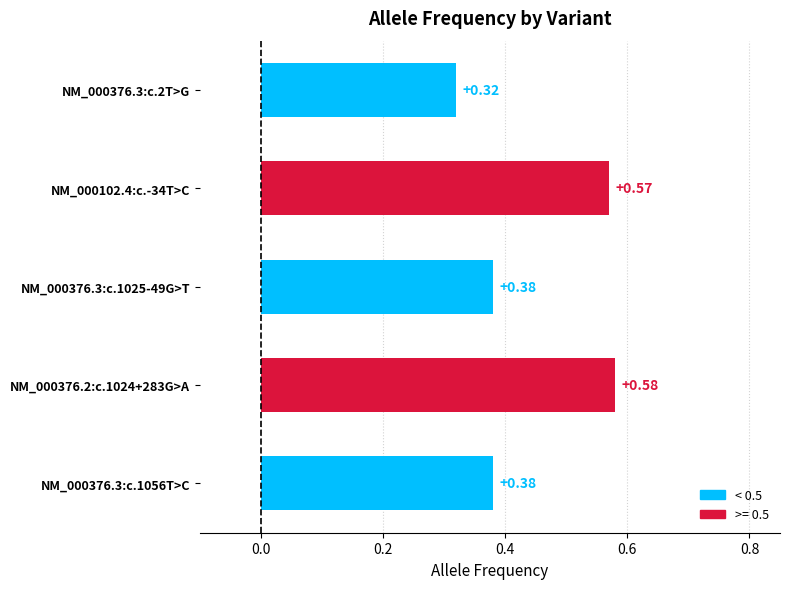

What is the change in value from NM_000376.3:c.1056T>C to NM_000102.4:c.-34T>C?

+0.2